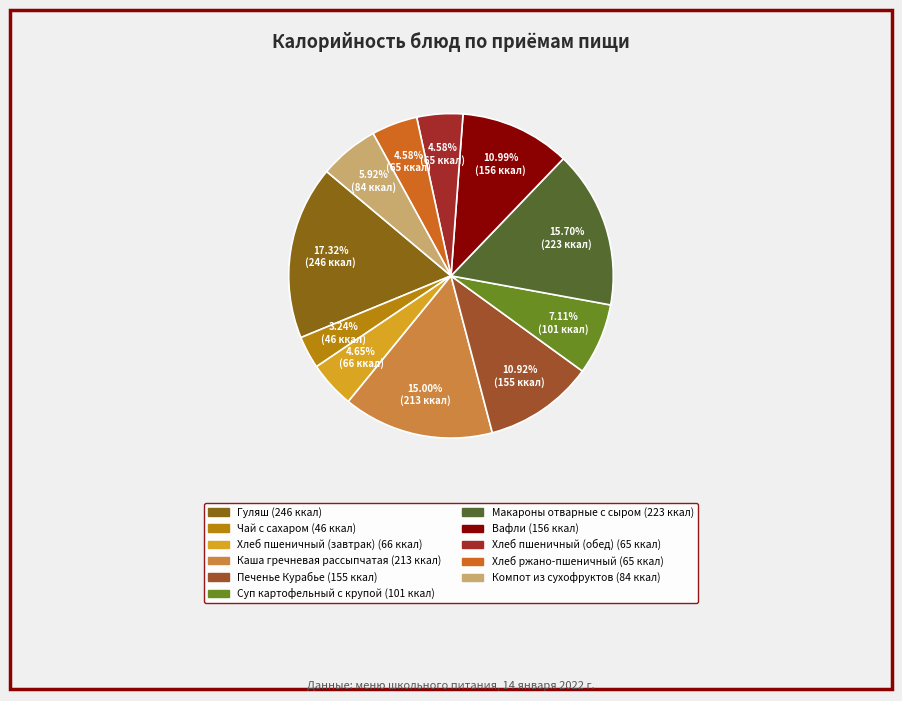

To the nearest percent, what is the combined percentage of Чай с сахаром and Хлеб пшеничный (обед)?

8%